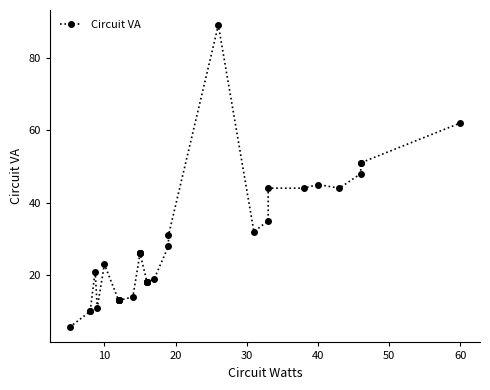

What is the difference between the maximum and minimum values?

83.4